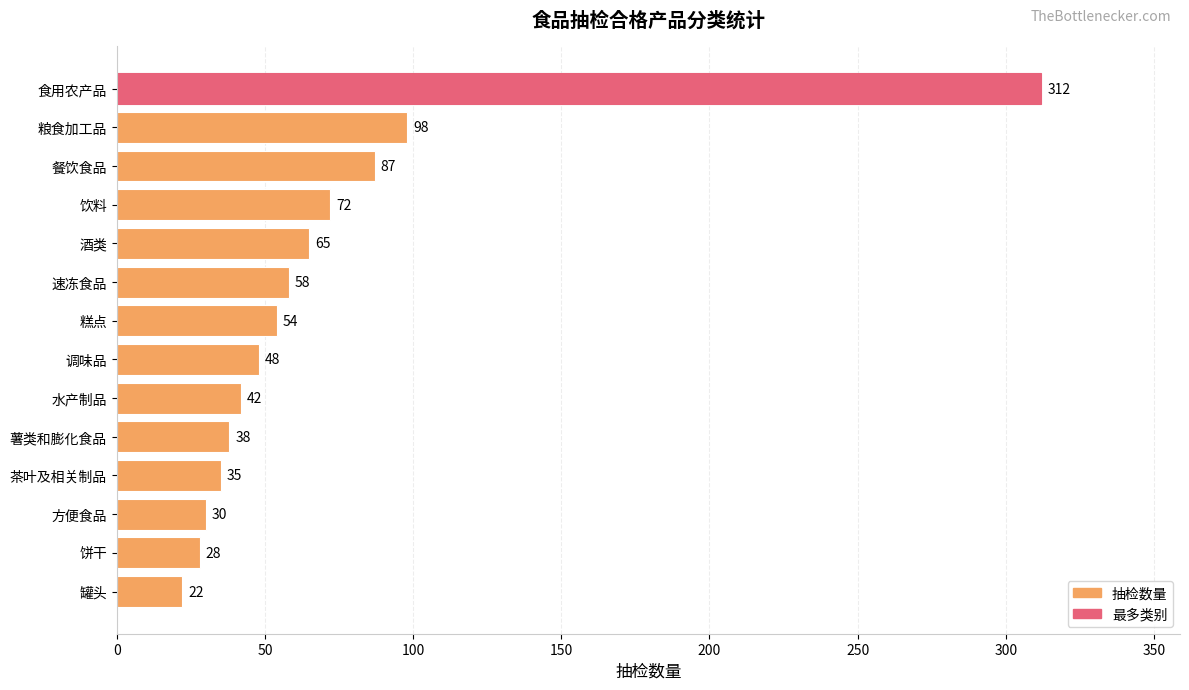

How many values are below 54?

7